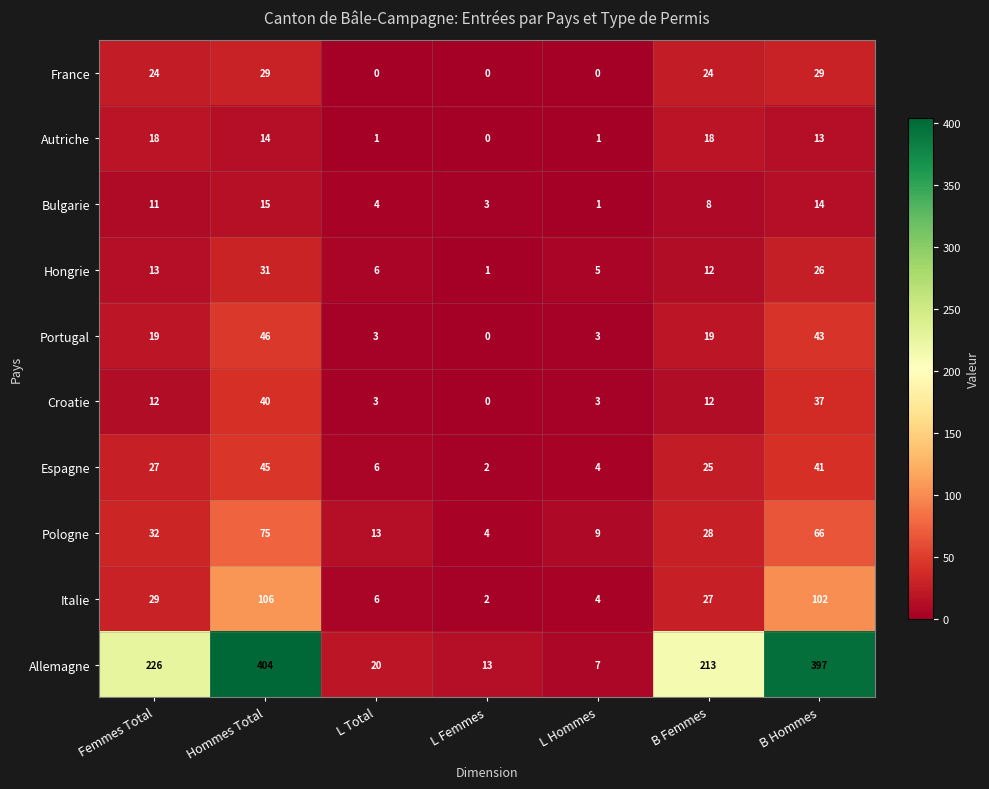

Which series has the largest range (max minus min)?

Allemagne